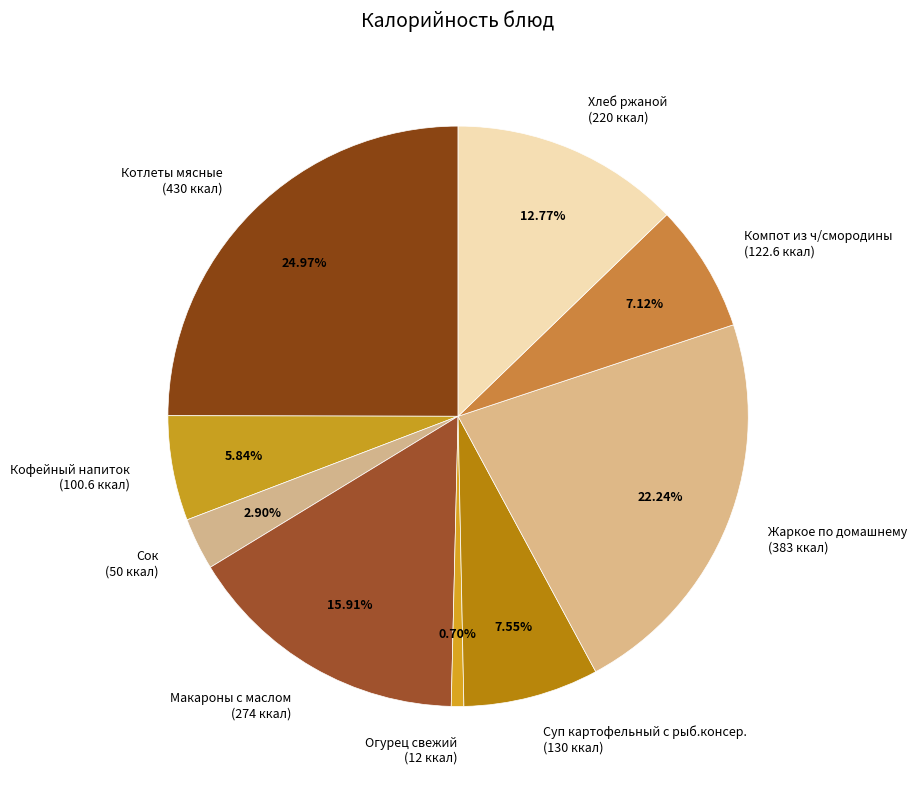

Does any single category account for the majority?

No